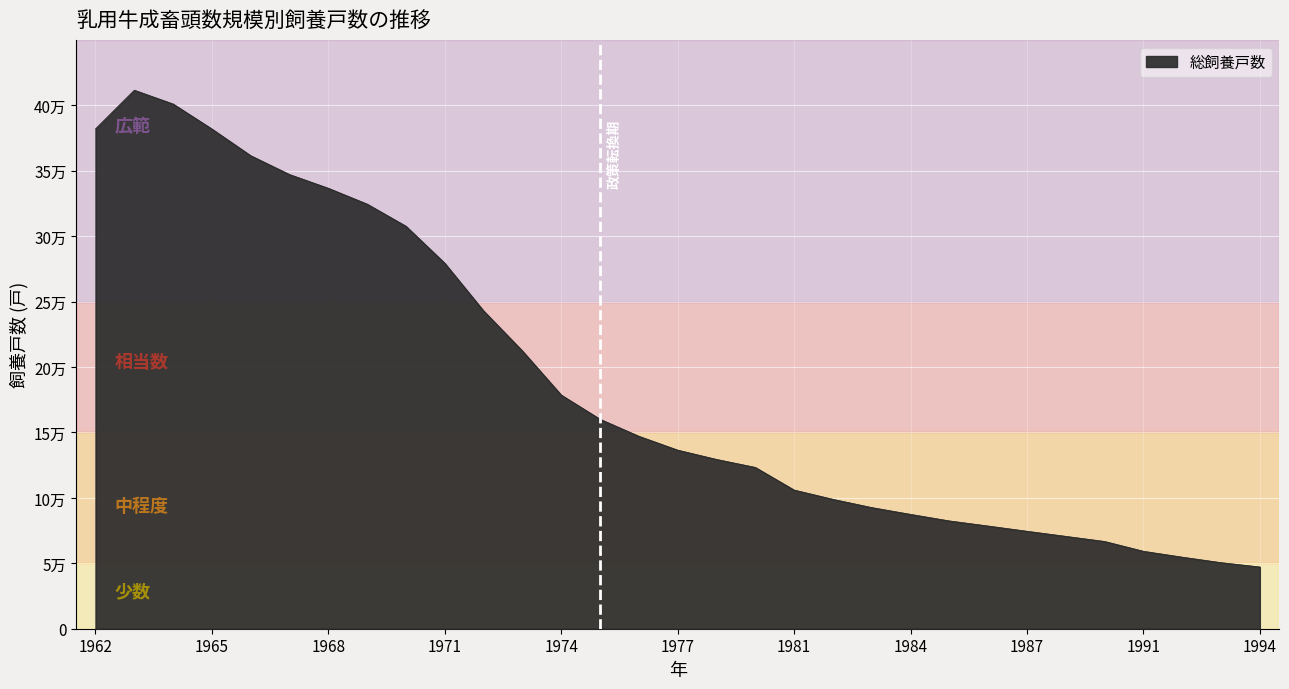

True or false: the data has more than 1 interior local peaks.

False